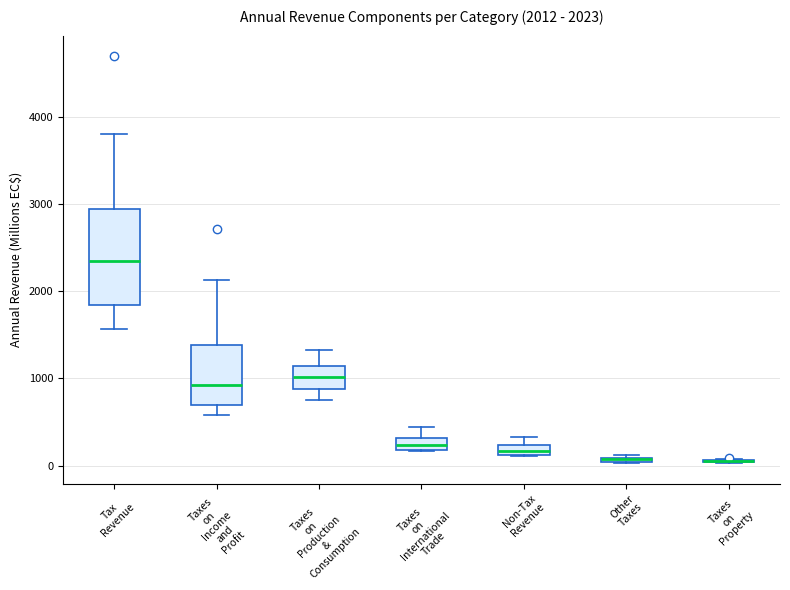

Comparing the boxes themselves (not the whiskers), which one is the tallest?

Tax Revenue